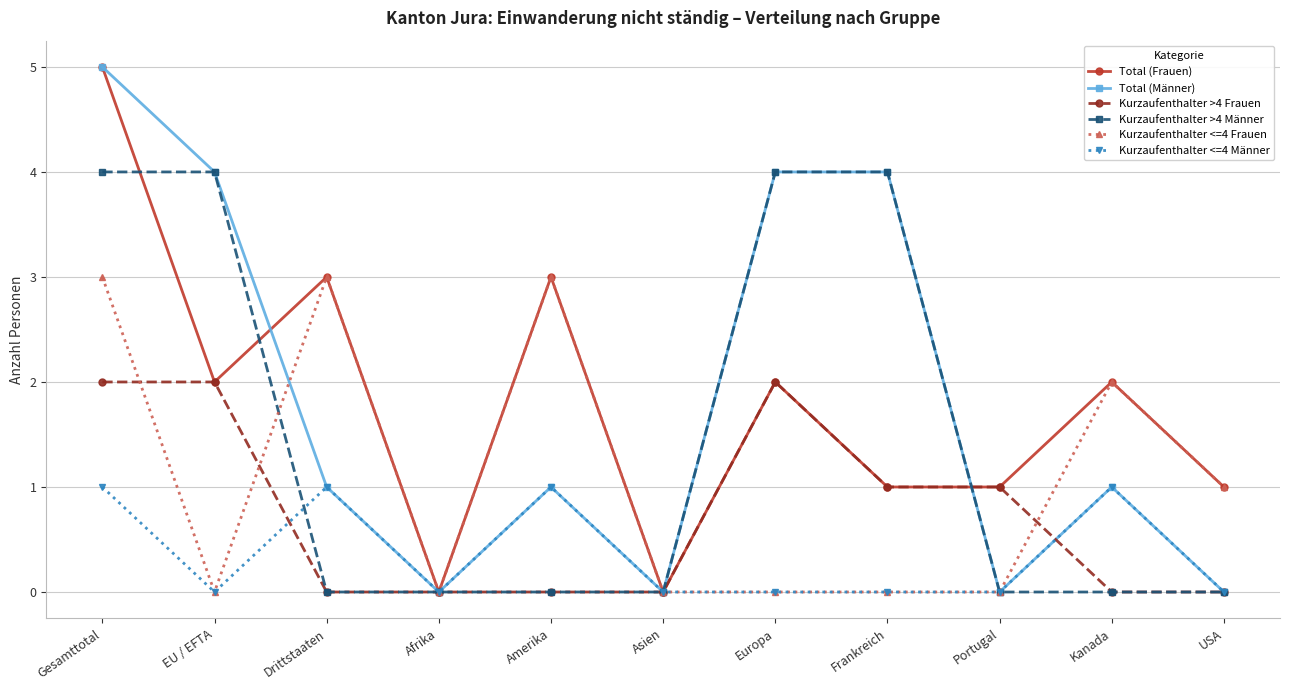

Reading right to left, what are all the values shown in this chart?

Total (Frauen): USA=1	Kanada=2	Portugal=1	Frankreich=1	Europa=2	Asien=0	Amerika=3	Afrika=0	Drittstaaten=3	EU / EFTA=2	Gesamttotal=5
Total (Männer): USA=0	Kanada=1	Portugal=0	Frankreich=4	Europa=4	Asien=0	Amerika=1	Afrika=0	Drittstaaten=1	EU / EFTA=4	Gesamttotal=5
Kurzaufenthalter >4 Frauen: USA=0	Kanada=0	Portugal=1	Frankreich=1	Europa=2	Asien=0	Amerika=0	Afrika=0	Drittstaaten=0	EU / EFTA=2	Gesamttotal=2
Kurzaufenthalter >4 Männer: USA=0	Kanada=0	Portugal=0	Frankreich=4	Europa=4	Asien=0	Amerika=0	Afrika=0	Drittstaaten=0	EU / EFTA=4	Gesamttotal=4
Kurzaufenthalter <=4 Frauen: USA=1	Kanada=2	Portugal=0	Frankreich=0	Europa=0	Asien=0	Amerika=3	Afrika=0	Drittstaaten=3	EU / EFTA=0	Gesamttotal=3
Kurzaufenthalter <=4 Männer: USA=0	Kanada=1	Portugal=0	Frankreich=0	Europa=0	Asien=0	Amerika=1	Afrika=0	Drittstaaten=1	EU / EFTA=0	Gesamttotal=1